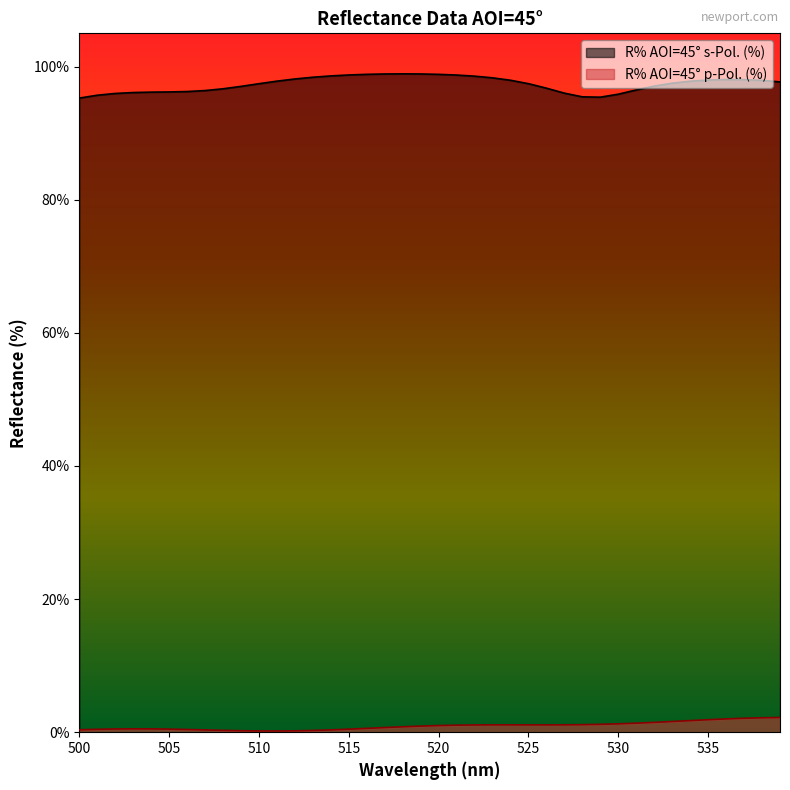

The R% AOI=45° s-Pol. (%) series shows 36.2 at 509. True or false?

False